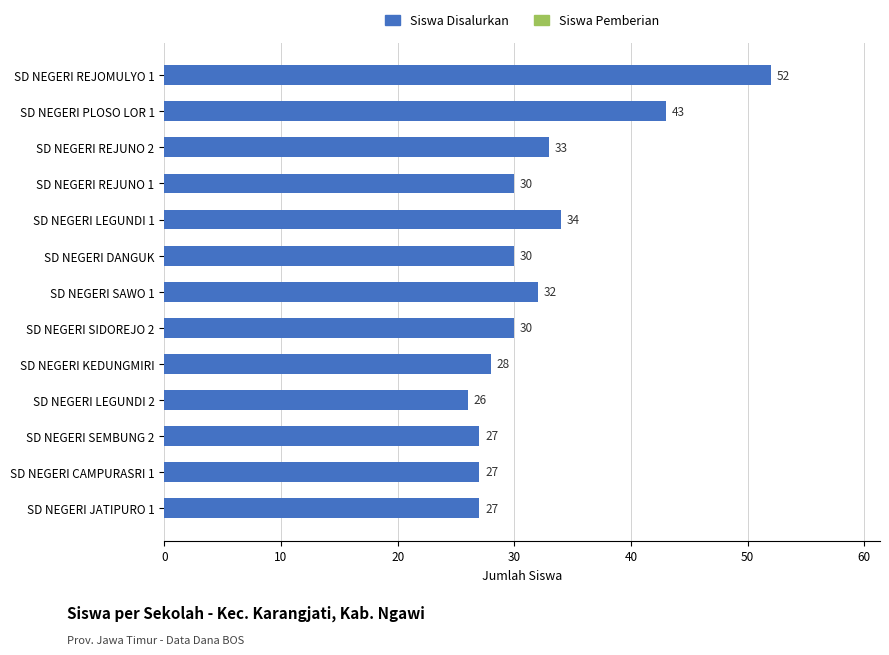

How many distinct data groups are displayed?

1